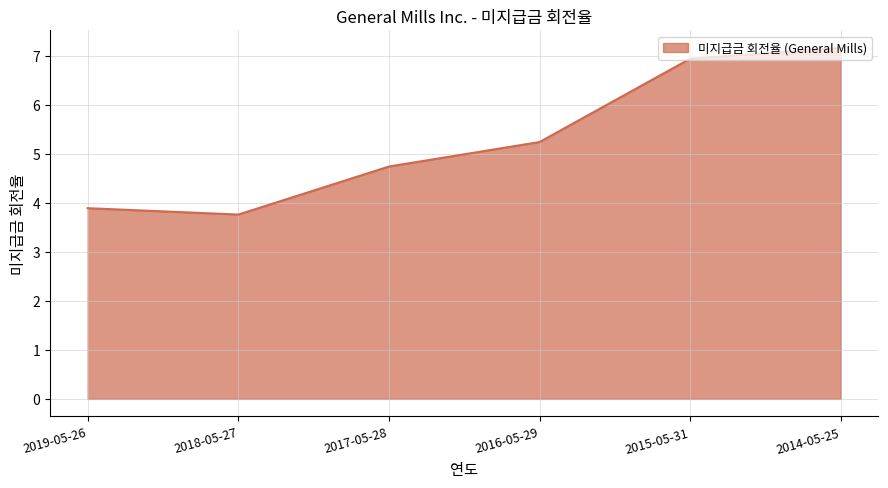

Reading right to left, transcribe all the data shown in this chart.

2014-05-25=7.2	2015-05-31=6.9	2016-05-29=5.2	2017-05-28=4.7	2018-05-27=3.8	2019-05-26=3.9